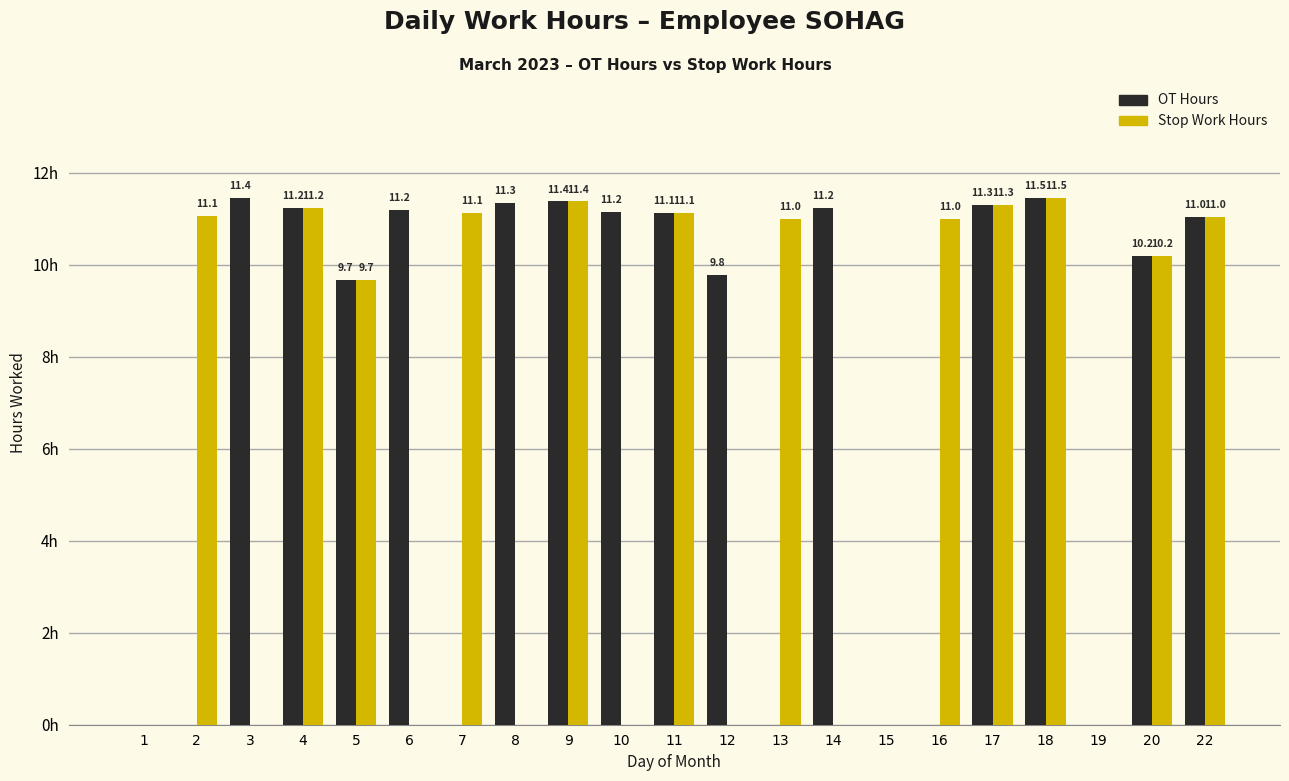

Is the value of OT Hours at 10 greater than the value of Stop Work Hours at 17?

No